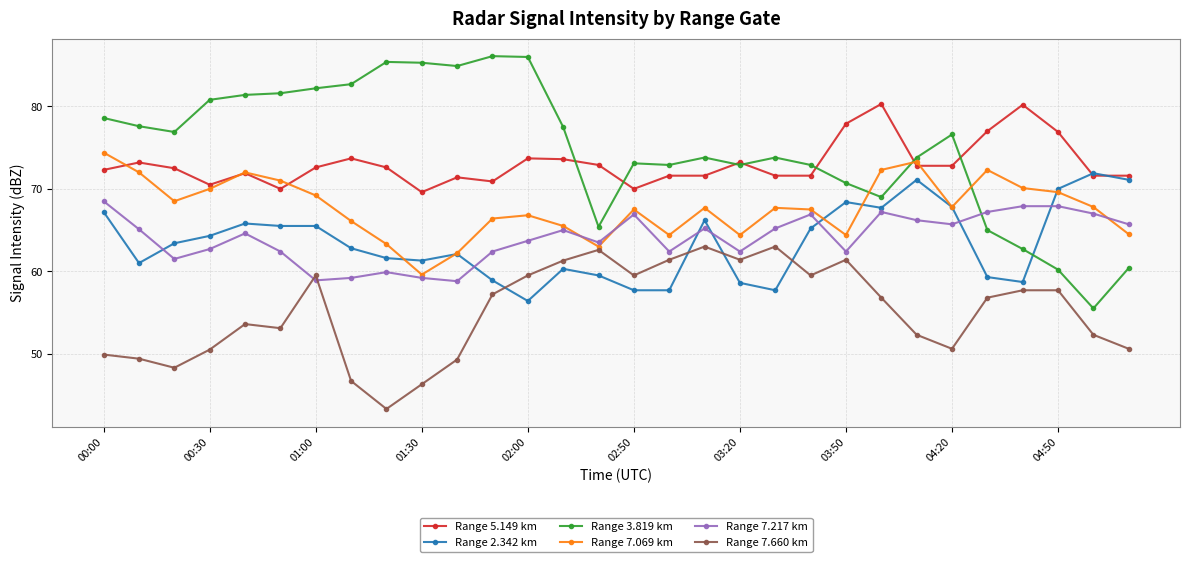

Rank the series by their maximum value, from lowest to highest.

Range 7.660 km, Range 7.217 km, Range 2.342 km, Range 7.069 km, Range 5.149 km, Range 3.819 km